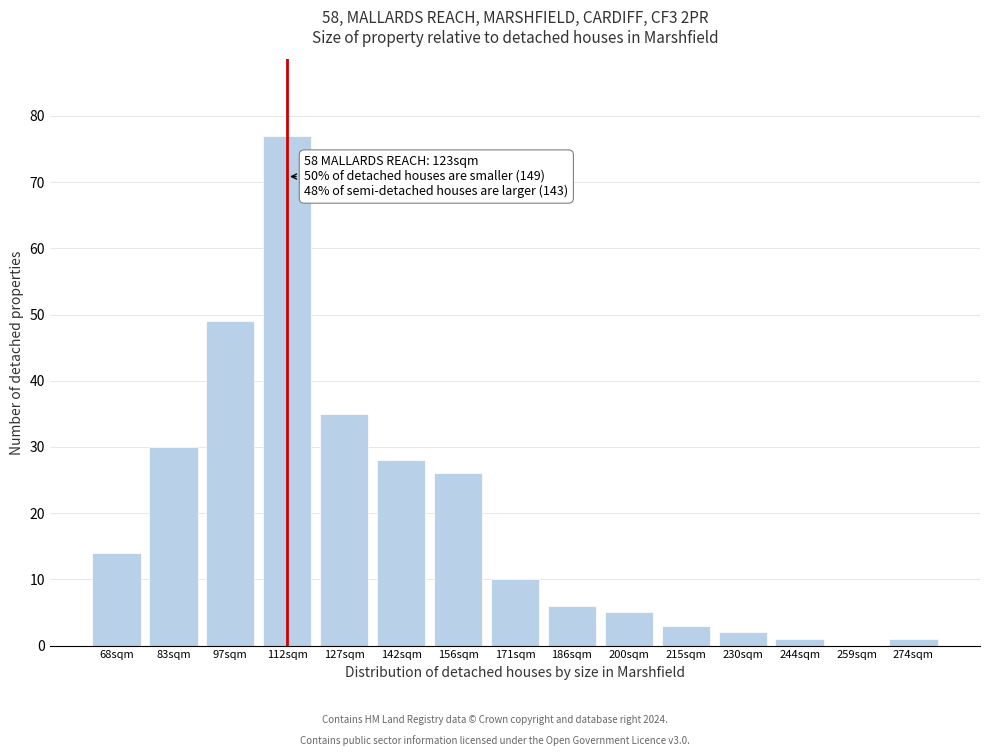

Reading left to right, extract all data points from this chart.

68sqm=14	83sqm=30	97sqm=49	112sqm=77	127sqm=35	142sqm=28	156sqm=26	171sqm=10	186sqm=6	200sqm=5	215sqm=3	230sqm=2	244sqm=1	259sqm=0	274sqm=1